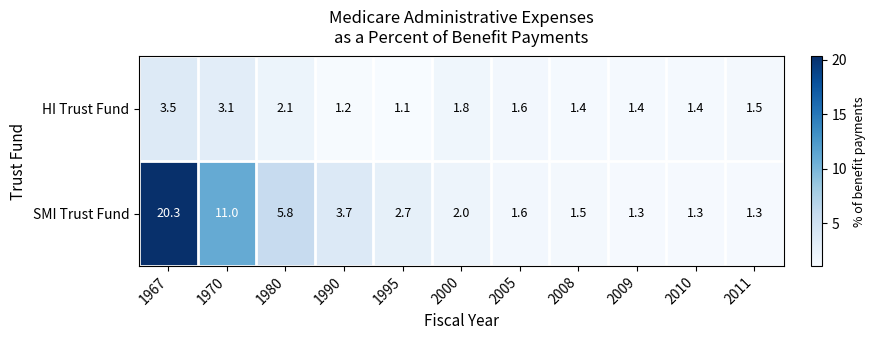

Rank the series by their maximum value, from highest to lowest.

SMI Trust Fund, HI Trust Fund